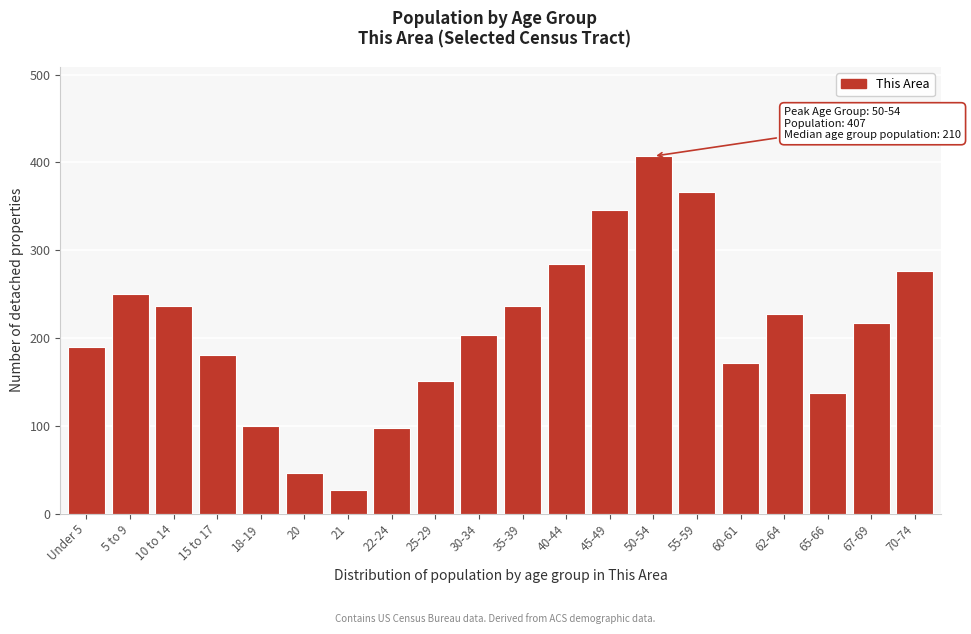

Reading left to right, list all the values displayed in this chart.

Under 5=190	5 to 9=250	10 to 14=237	15 to 17=181	18-19=100	20=46	21=27	22-24=97	25-29=151	30-34=204	35-39=237	40-44=284	45-49=346	50-54=407	55-59=366	60-61=171	62-64=227	65-66=137	67-69=217	70-74=276